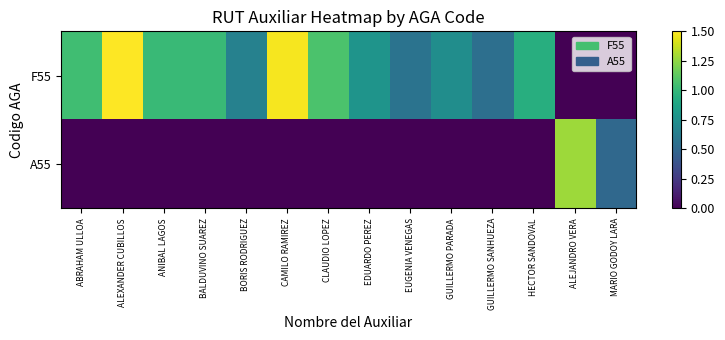

Reading left to right, what are all the values shown in this chart?

F55: ABRAHAM ULLOA=1.0	ALEXANDER CUBILLOS=1.5	ANIBAL LAGOS=1.0	BALDUVINO SUAREZ=1.0	BORIS RODRIGUEZ=0.7	CAMILO RAMIREZ=1.5	CLAUDIO LOPEZ=1.1	EDUARDO PEREZ=0.8	EUGENIA VENEGAS=0.6	GUILLERMO PARADA=0.7	GUILLERMO SANHUEZA=0.5	HECTOR SANDOVAL=0.9	ALEJANDRO VERA=0.0	MARIO GODOY LARA=0.0
A55: ABRAHAM ULLOA=0.0	ALEXANDER CUBILLOS=0.0	ANIBAL LAGOS=0.0	BALDUVINO SUAREZ=0.0	BORIS RODRIGUEZ=0.0	CAMILO RAMIREZ=0.0	CLAUDIO LOPEZ=0.0	EDUARDO PEREZ=0.0	EUGENIA VENEGAS=0.0	GUILLERMO PARADA=0.0	GUILLERMO SANHUEZA=0.0	HECTOR SANDOVAL=0.0	ALEJANDRO VERA=1.3	MARIO GODOY LARA=0.5